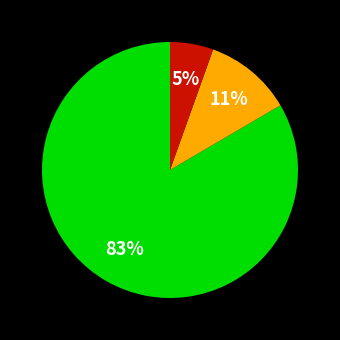

Is there a majority slice in this chart?

Yes